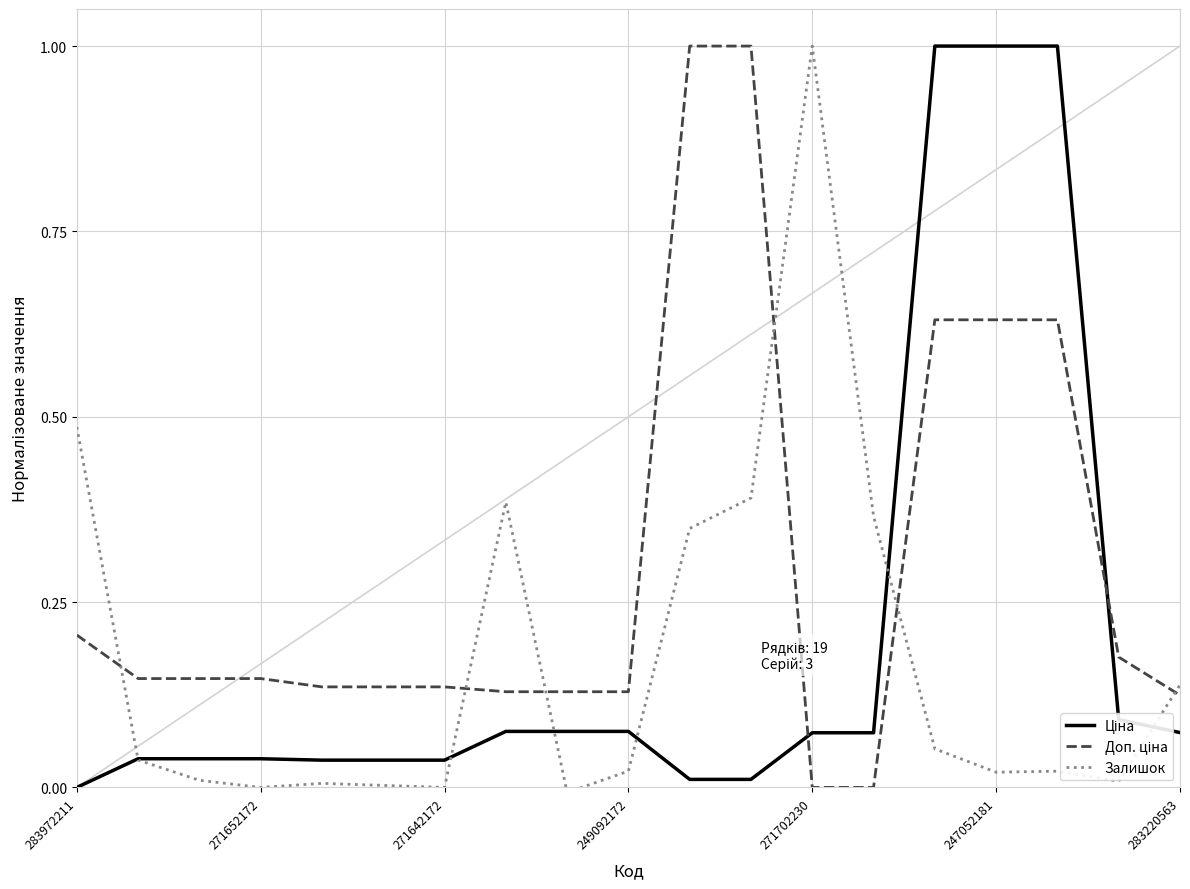

What is the greatest value displayed?

1.0